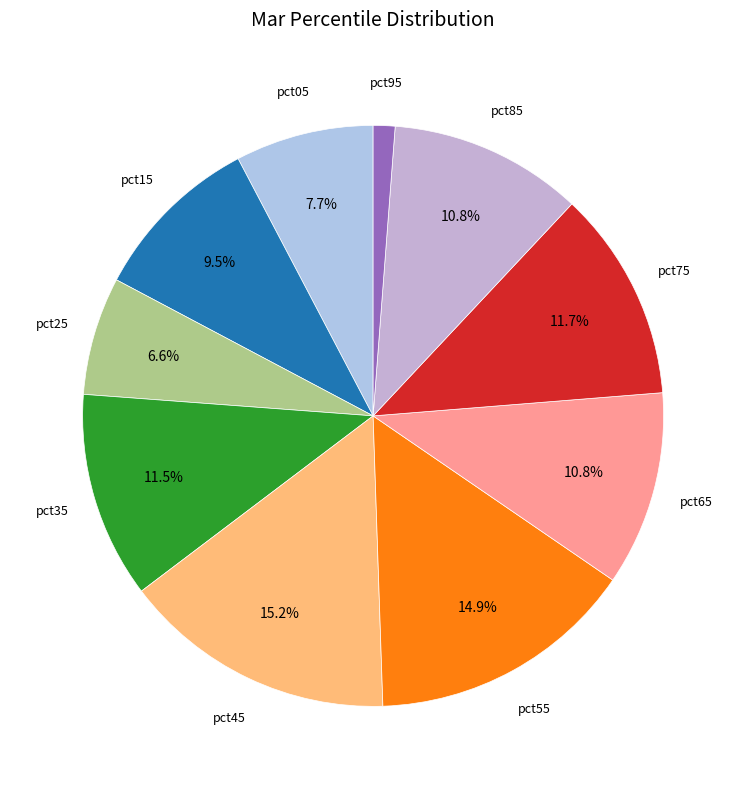

Does any single category account for the majority?

No